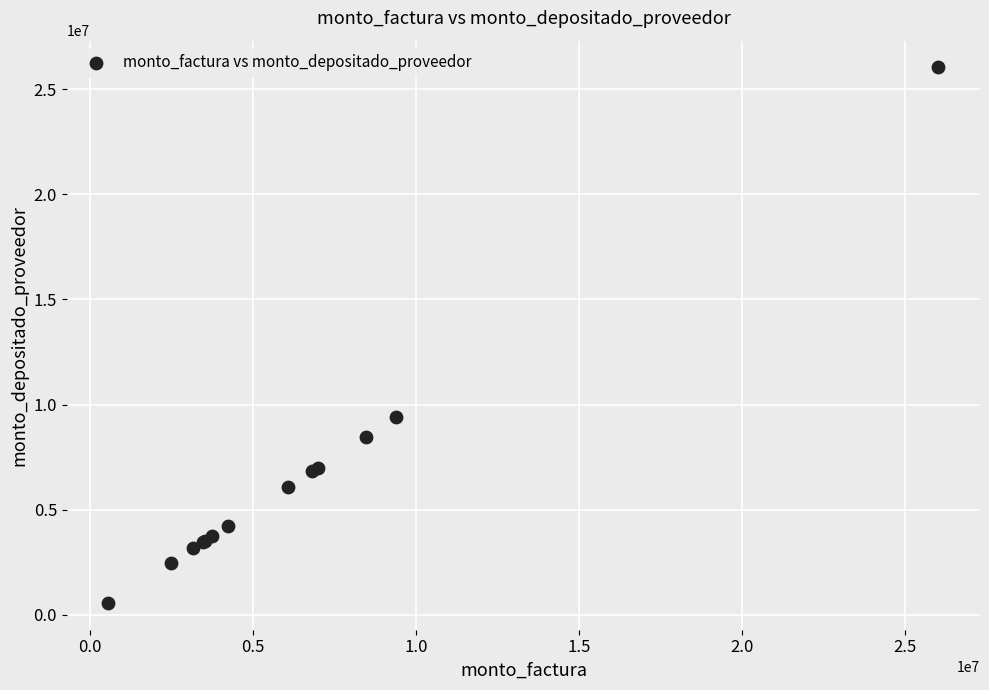

What Y value in the scatter plot is closest to 13297500?

9405000